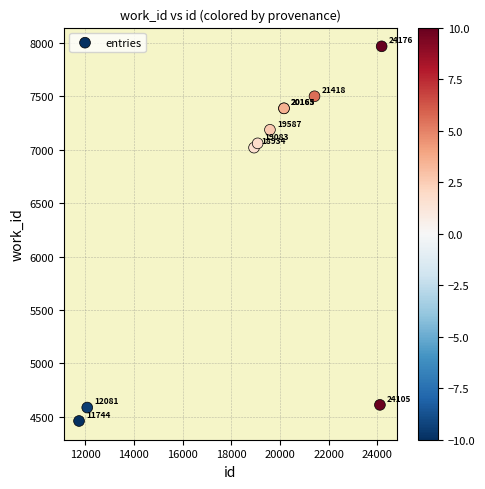

What Y value in the scatter plot is closest to 6214?

7020